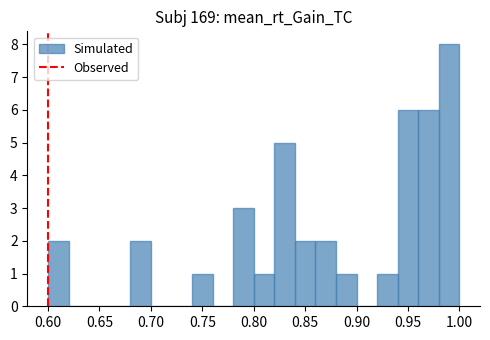

Which range on the x-axis has the tallest bar?

0.98 to 1.00